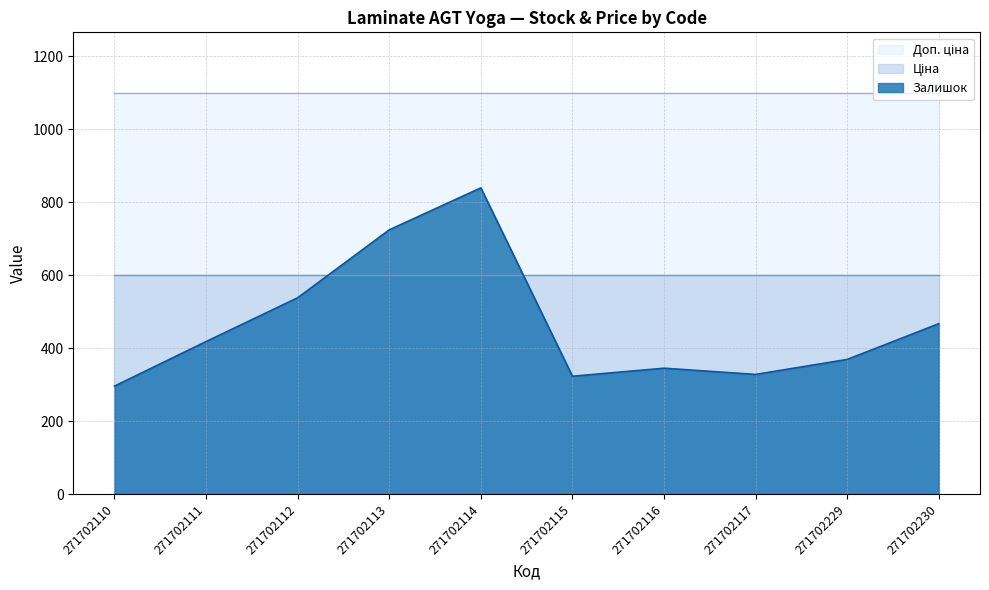

Which category has the highest value across all series?

271702110